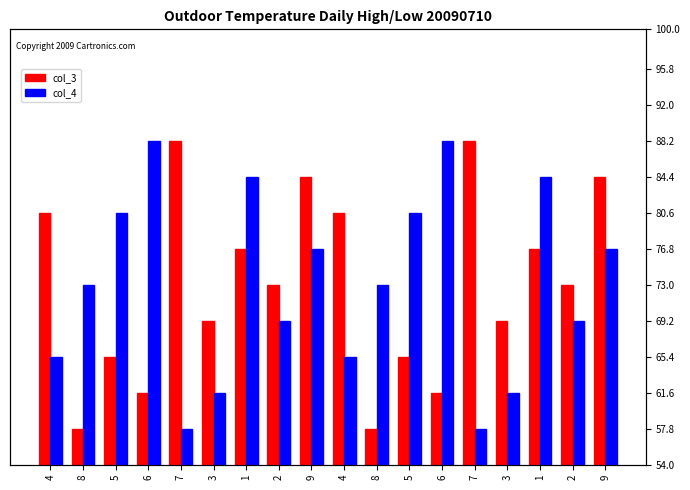

At which category does the chart reach its minimum across all series?

8